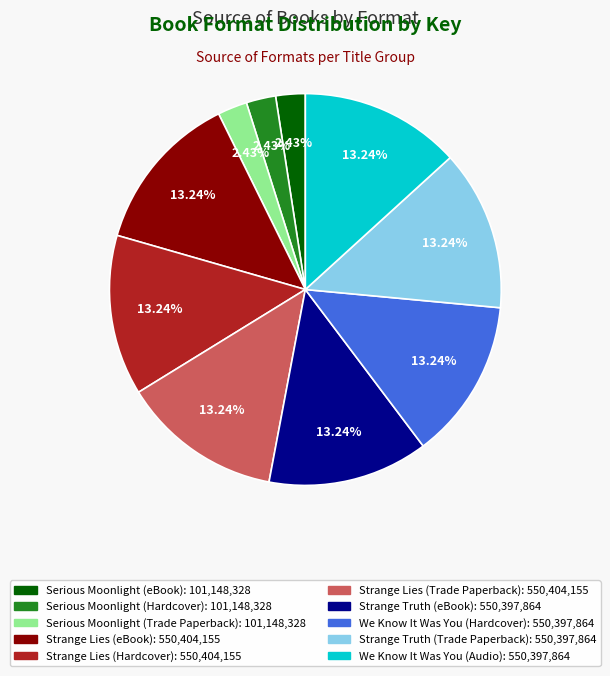

Between Serious Moonlight (Hardcover) and Strange Lies (Hardcover), which is larger?

Strange Lies (Hardcover)